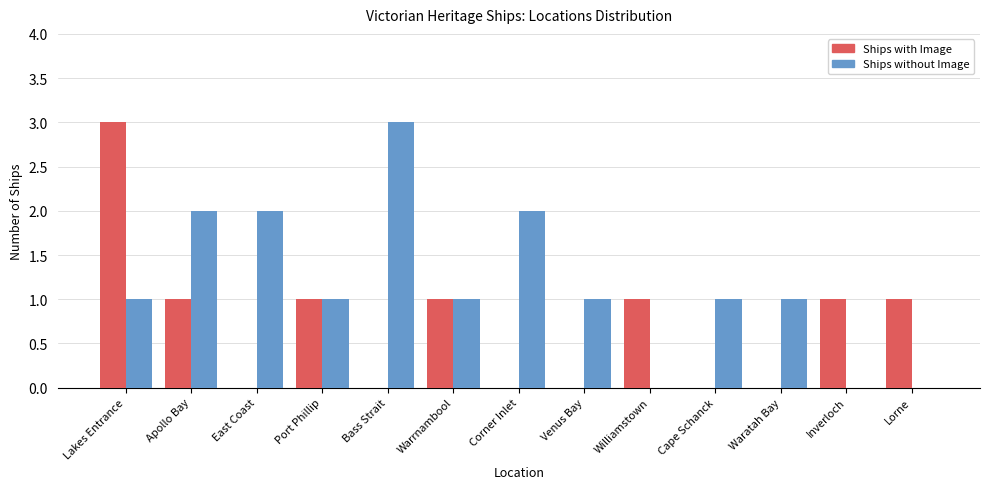

How many categories are shown in the chart?

13